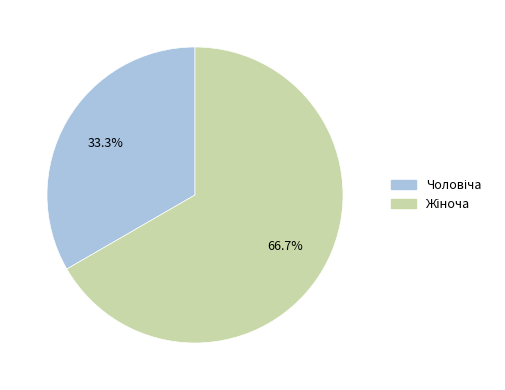

Does any single category account for the majority?

Yes